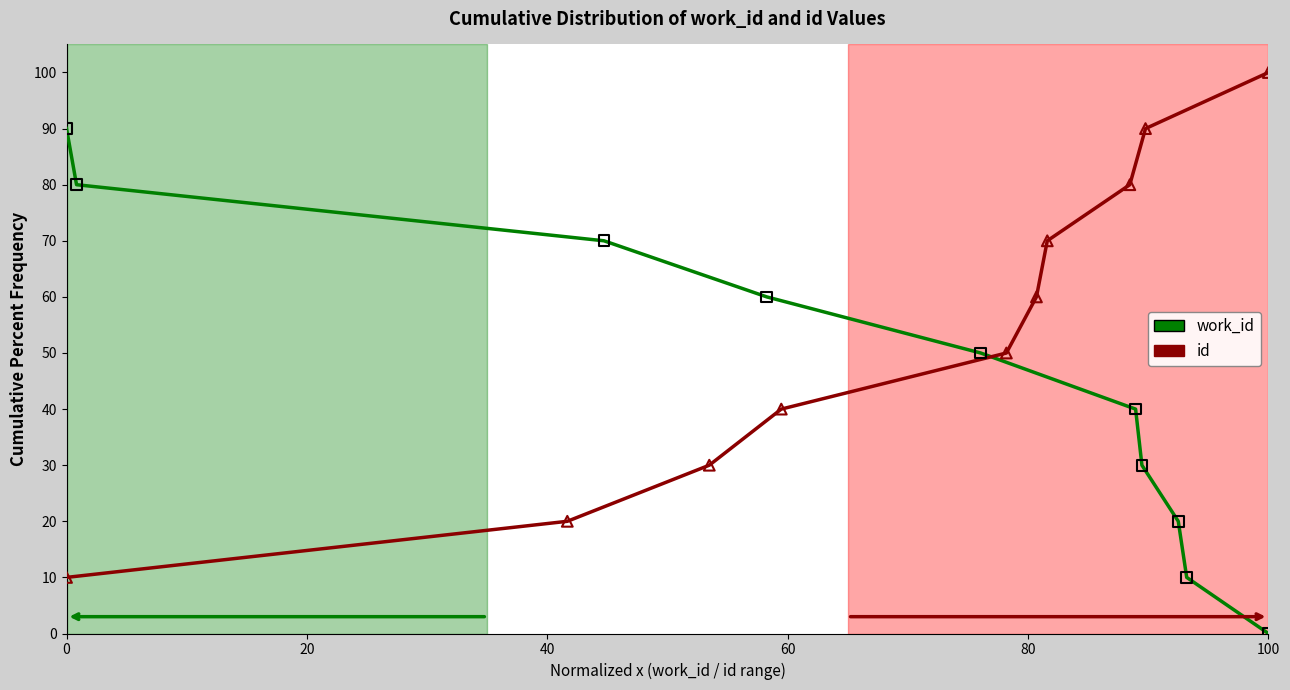

Which series reaches the maximum Y coordinate?

id